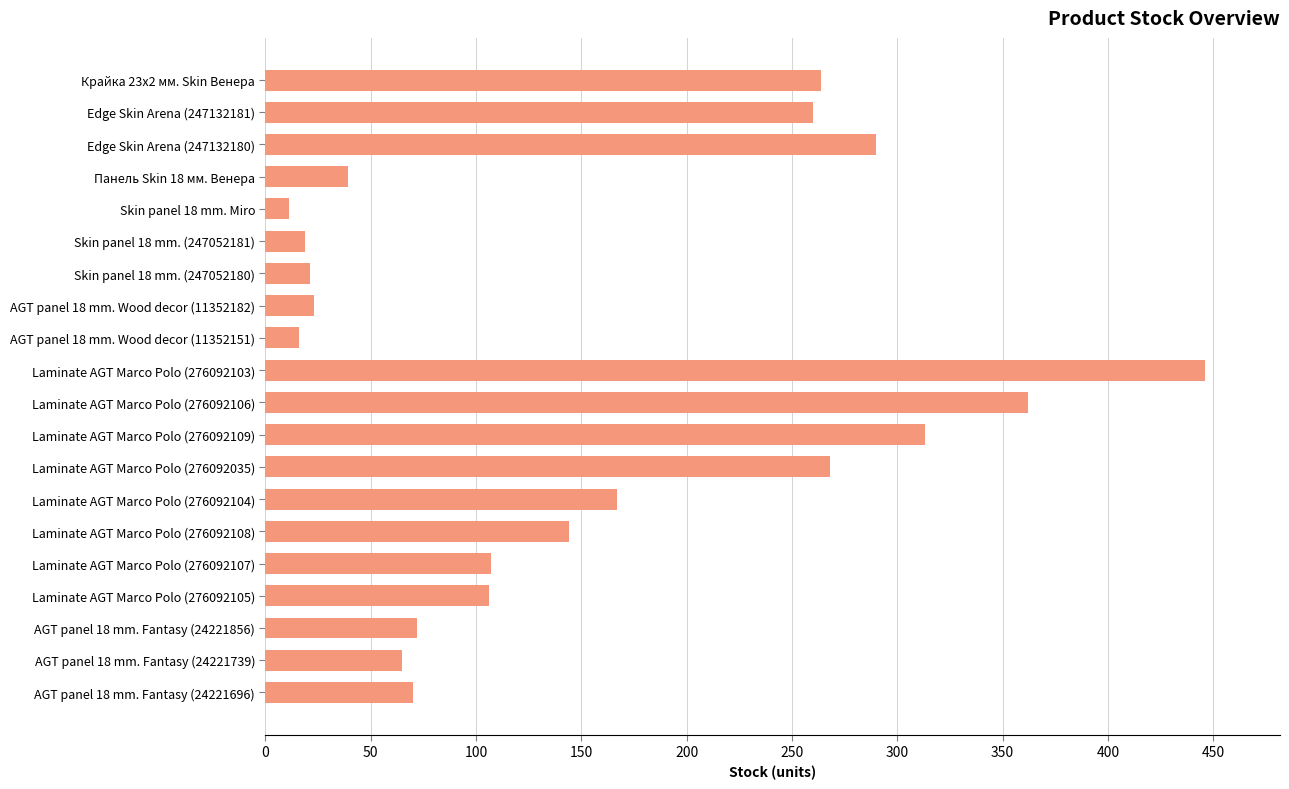

What is the difference between the second highest and second lowest values?

346